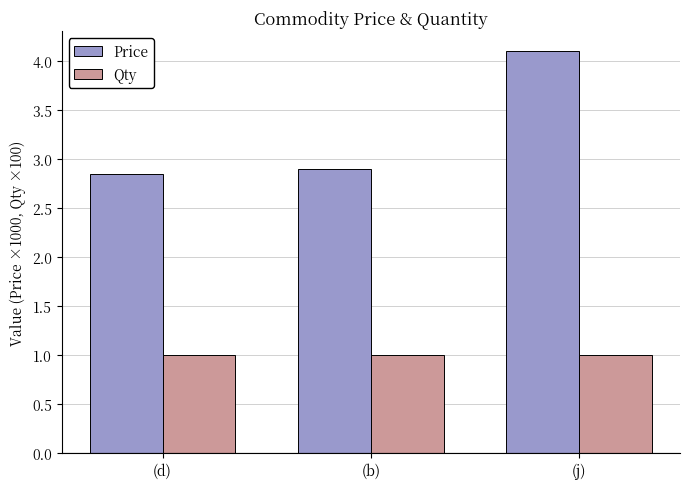

What is the average value of the Price series?

3.3